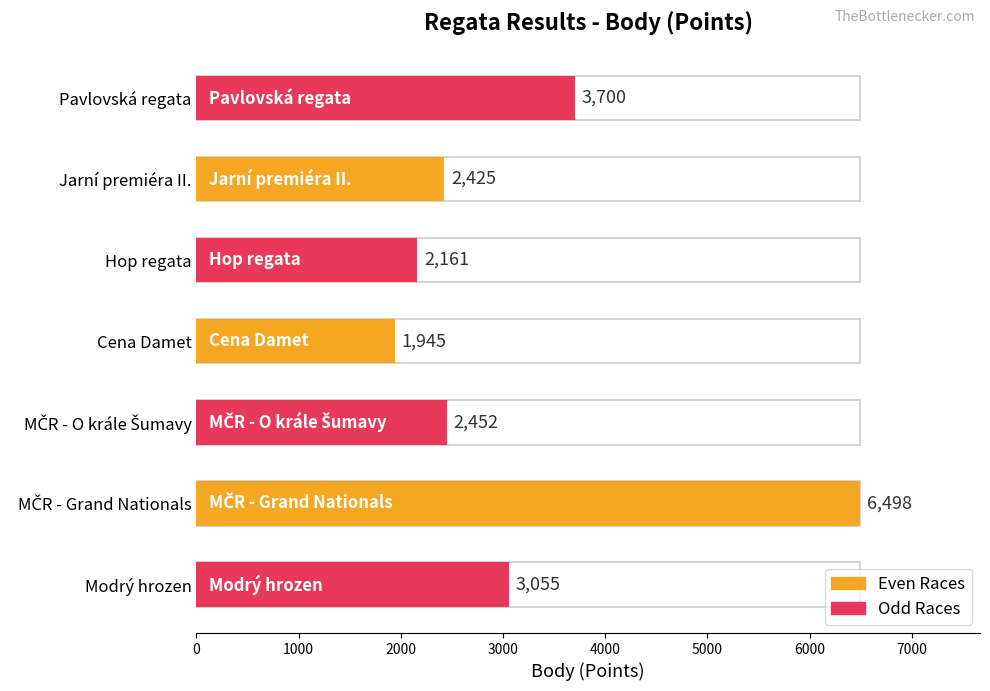

What is the difference between the maximum and minimum values?

4553